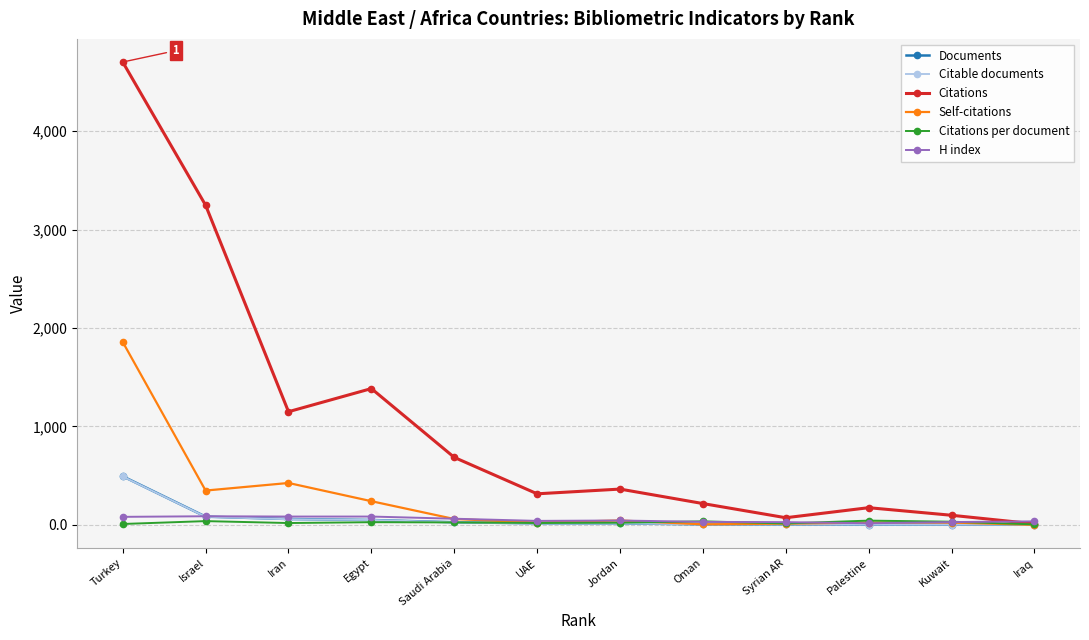

The value of Citable documents at Turkey is 492.0. True or false?

True